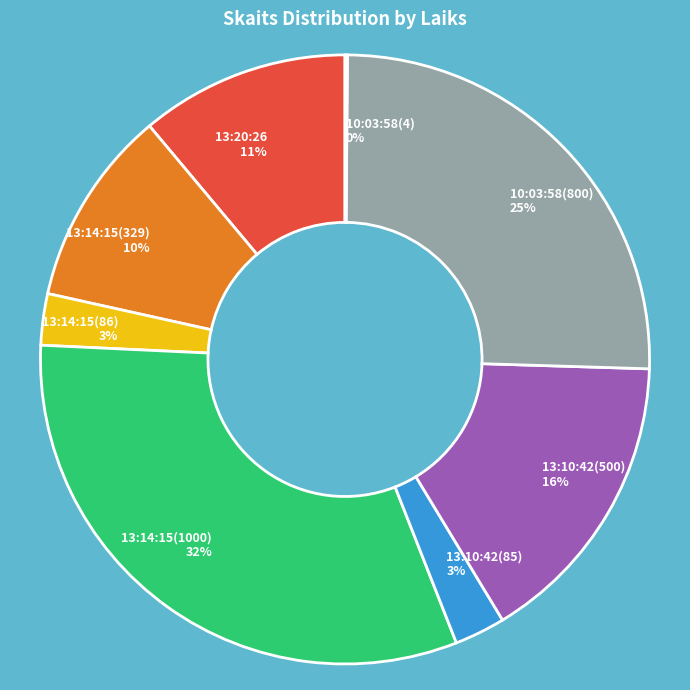

Is there any slice that represents more than half of the pie?

No